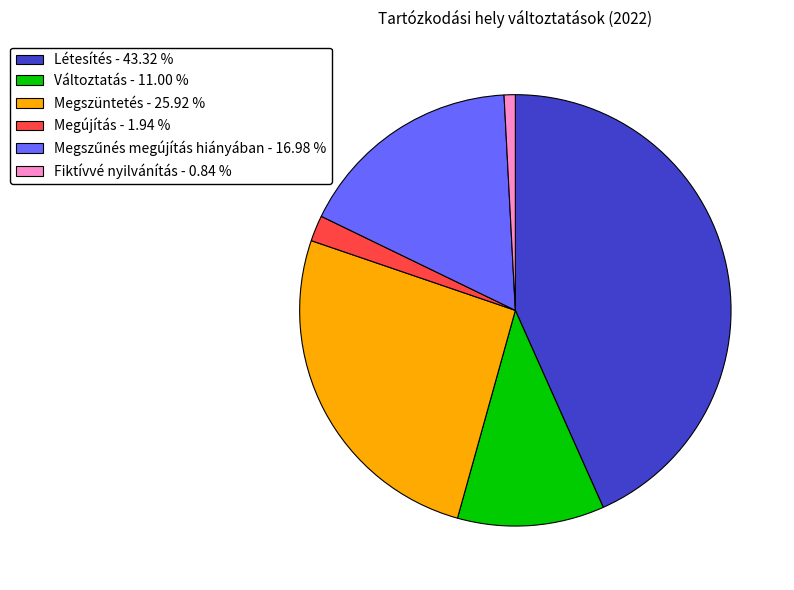

What is the largest slice in the pie chart?

Létesítés - 43.32 %